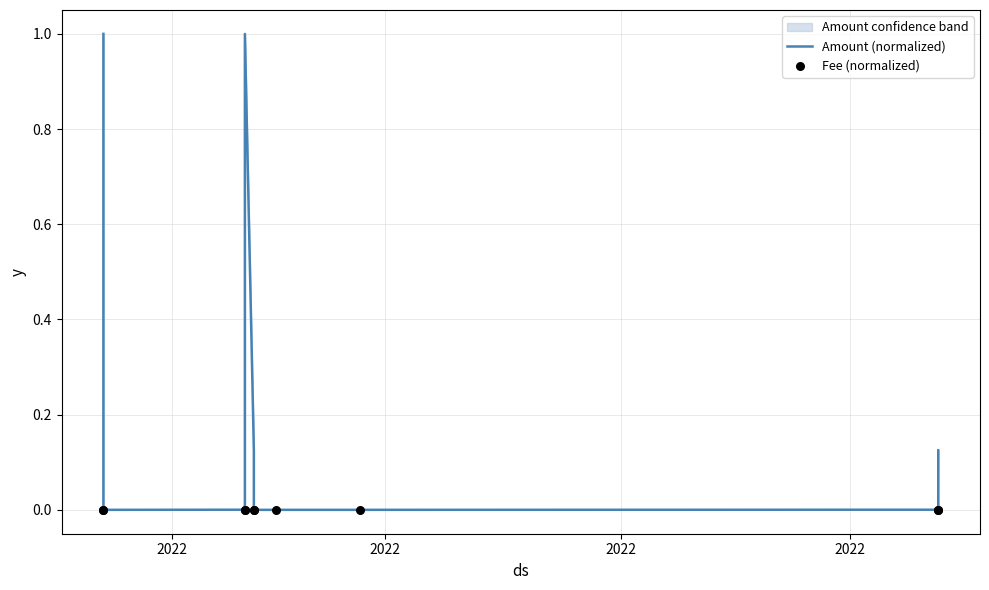

What are all the series names shown in the legend?

Amount (normalized), Fee (normalized)